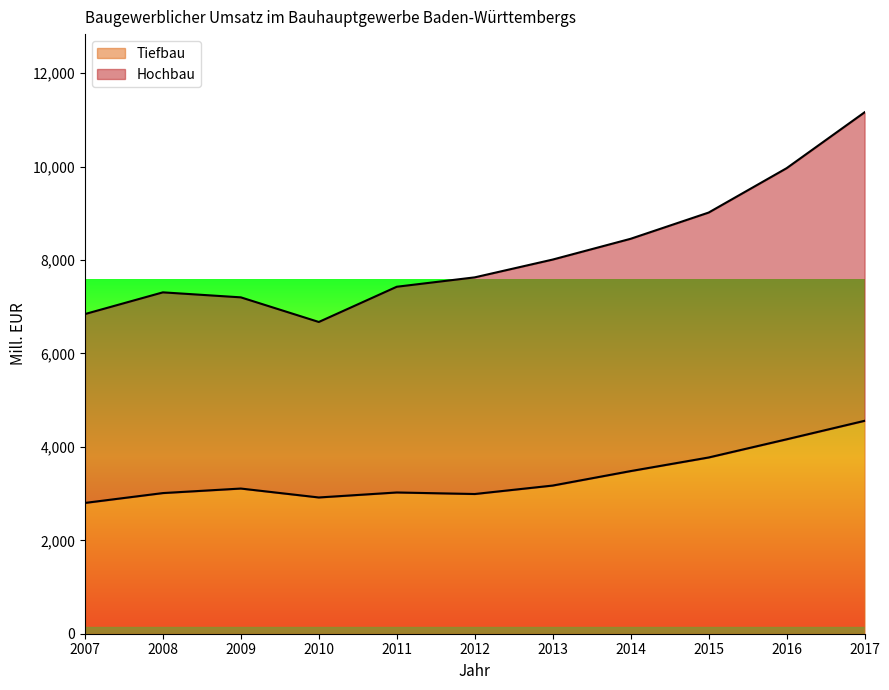

Which series changed the most between 2010 and 2017?

Hochbau